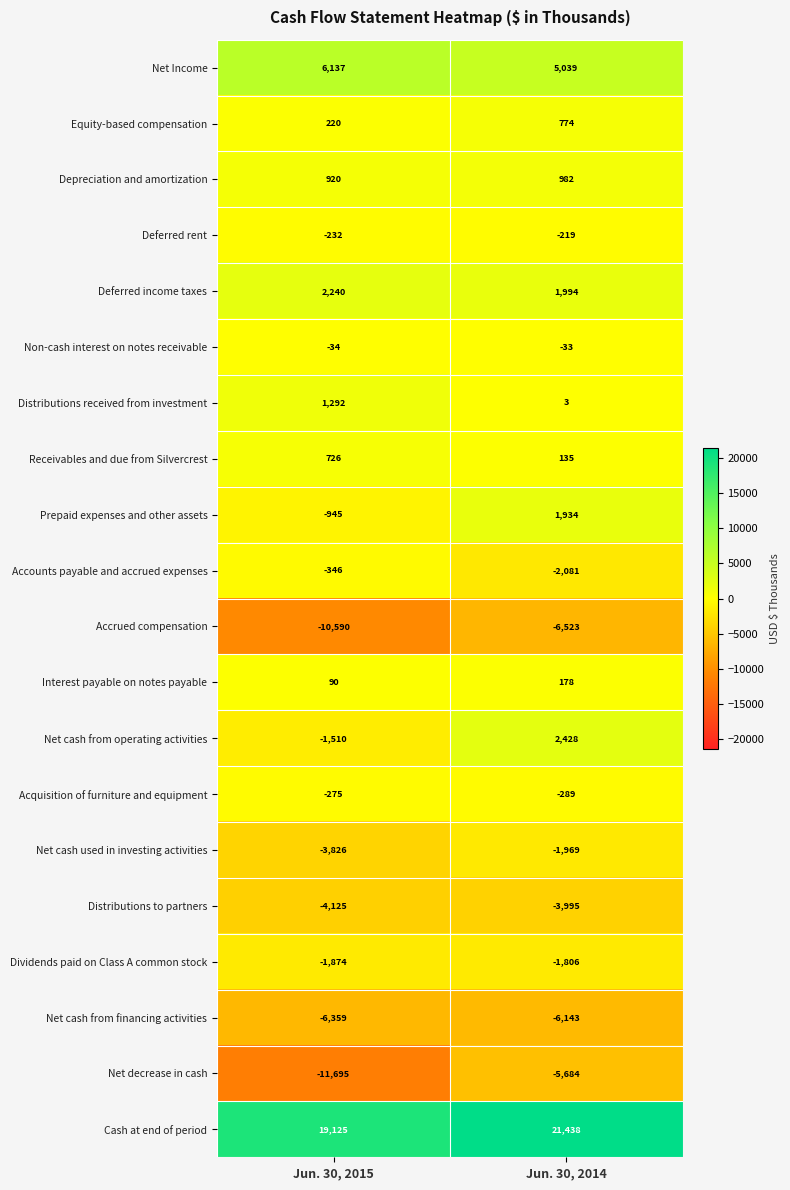

What is the maximum value shown in the chart?

21438